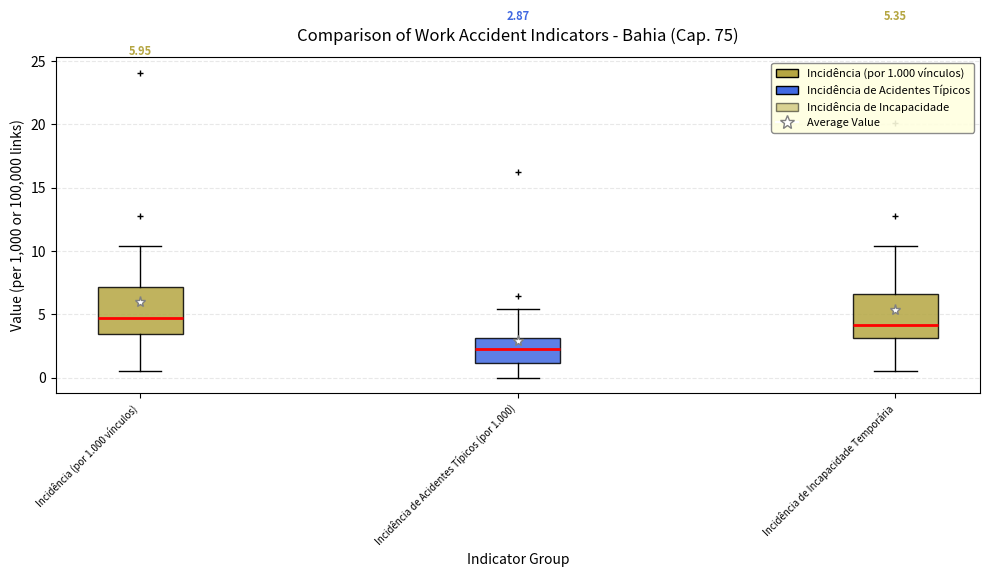

Which box's median line is the highest?

Incidência (por 1.000 vínculos)